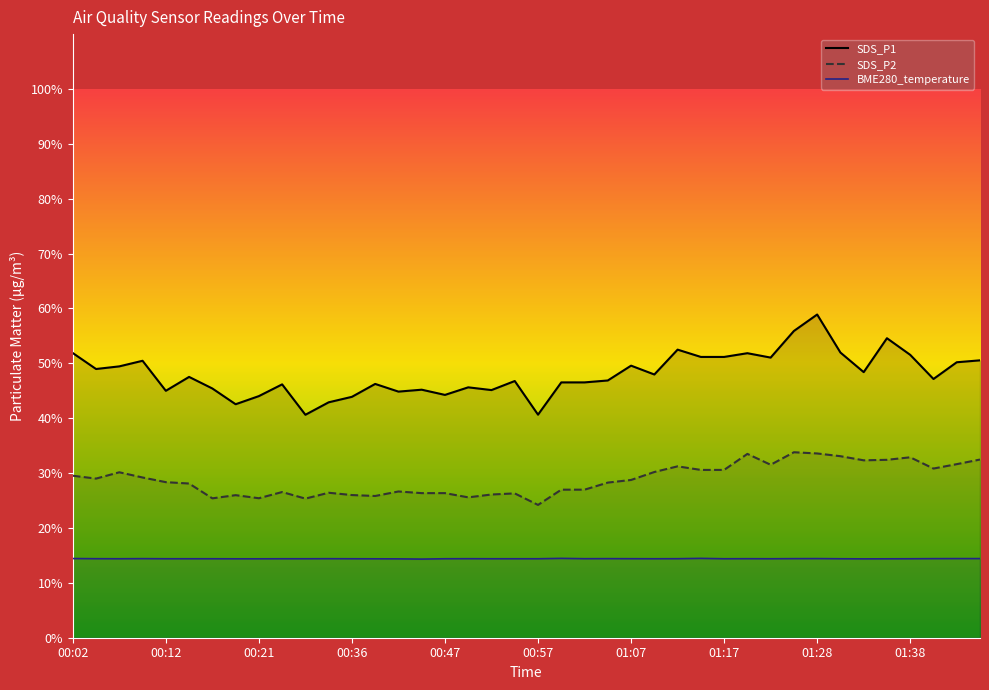

What is the total value across all series at 00:47?

85.0